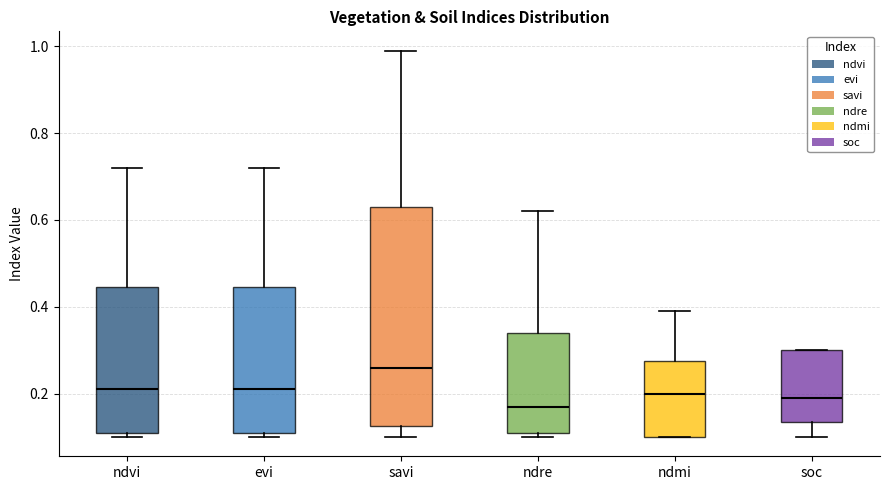

Reading left to right, read every box against the y-axis: the position of its median line, the range the box covers, and the ends of its whiskers. The values are not printed on the chart, so give them approximately, as read against the axis.

ndvi: median 0.22, box 0.12 to 0.44, whiskers 0.10 to 0.72
evi: median 0.22, box 0.12 to 0.44, whiskers 0.10 to 0.72
savi: median 0.26, box 0.12 to 0.64, whiskers 0.10 to 1.00
ndre: median 0.18, box 0.12 to 0.34, whiskers 0.10 to 0.62
ndmi: median 0.20, box 0.10 to 0.28, whiskers 0.10 to 0.40
soc: median 0.20, box 0.14 to 0.30, whiskers 0.10 to 0.30